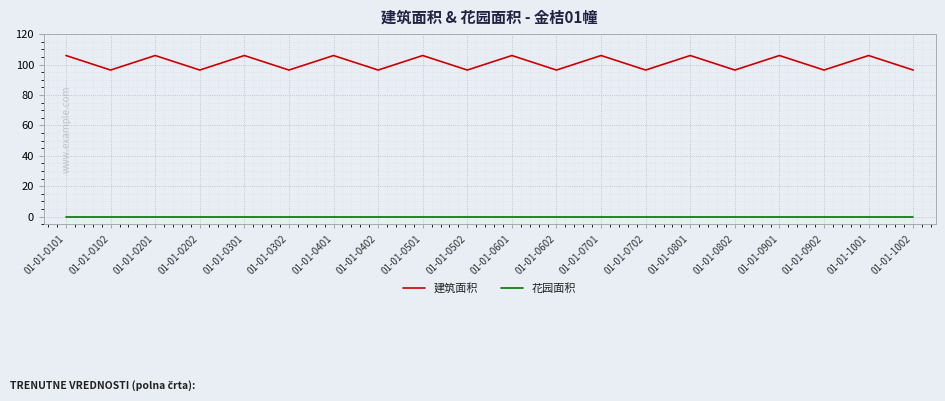

The value of 建筑面积 at 01-01-0502 is 64.0. True or false?

False